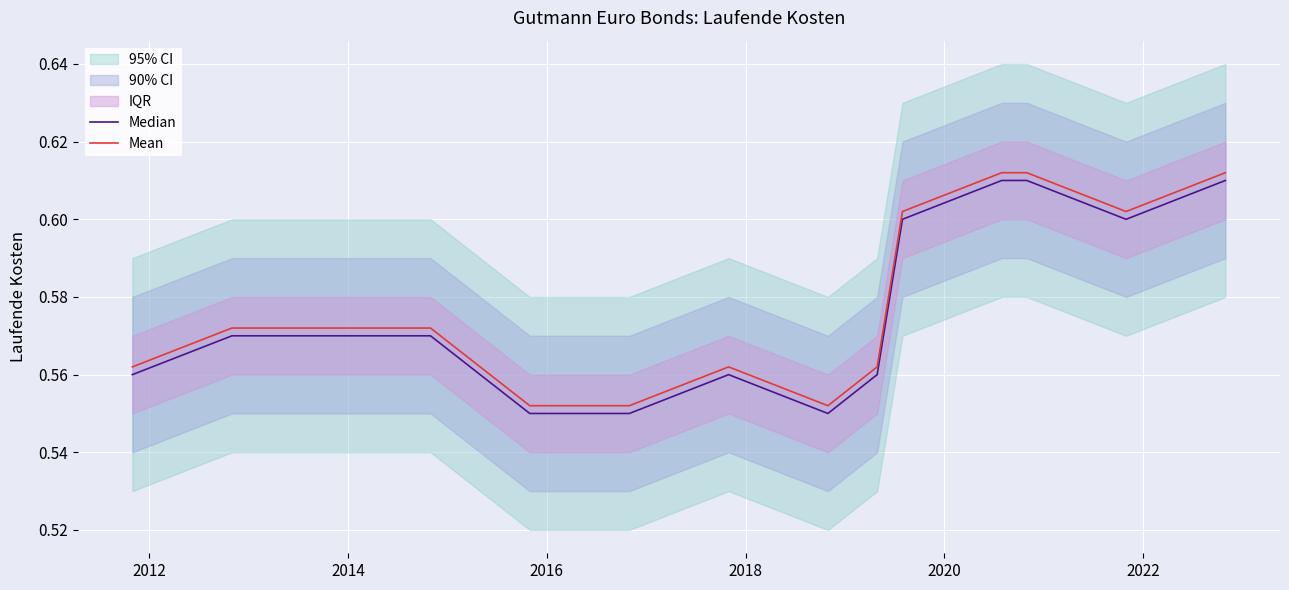

Rank the series by their maximum value, from lowest to highest.

Median, Mean